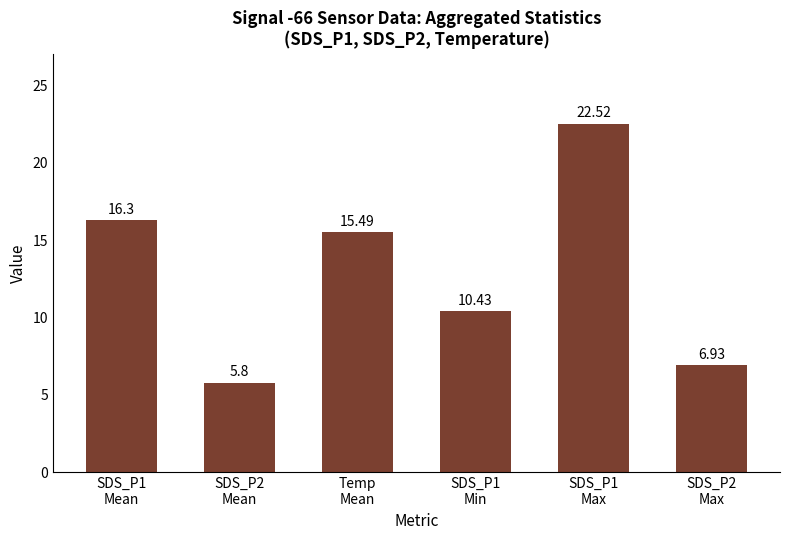

What is the value of the 5th bar from the left?

22.5